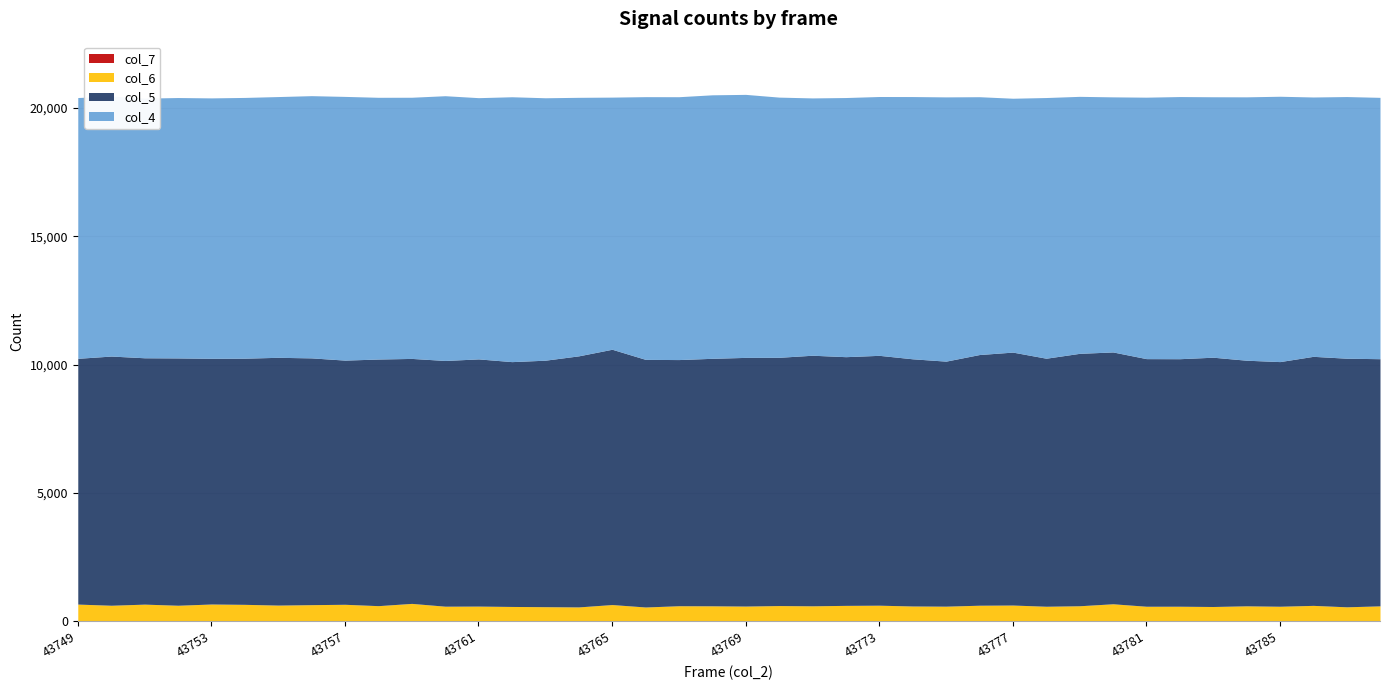

Which series has the largest total across all categories?

col_4